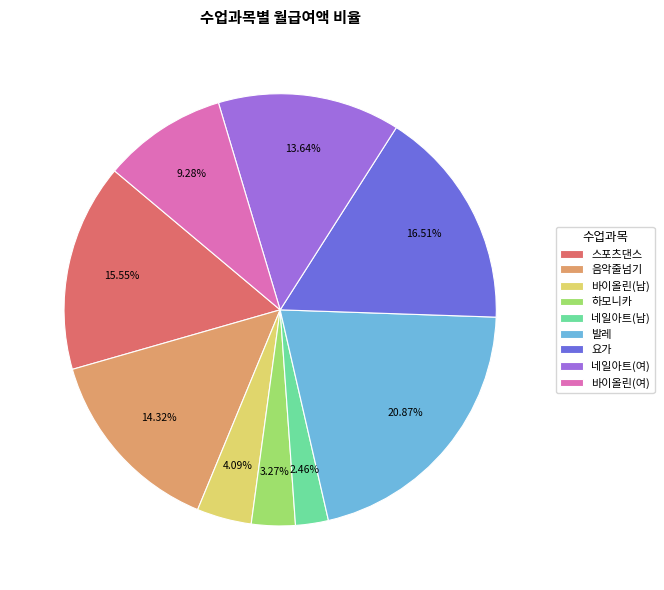

What is the smallest slice in the pie chart?

네일아트(남)